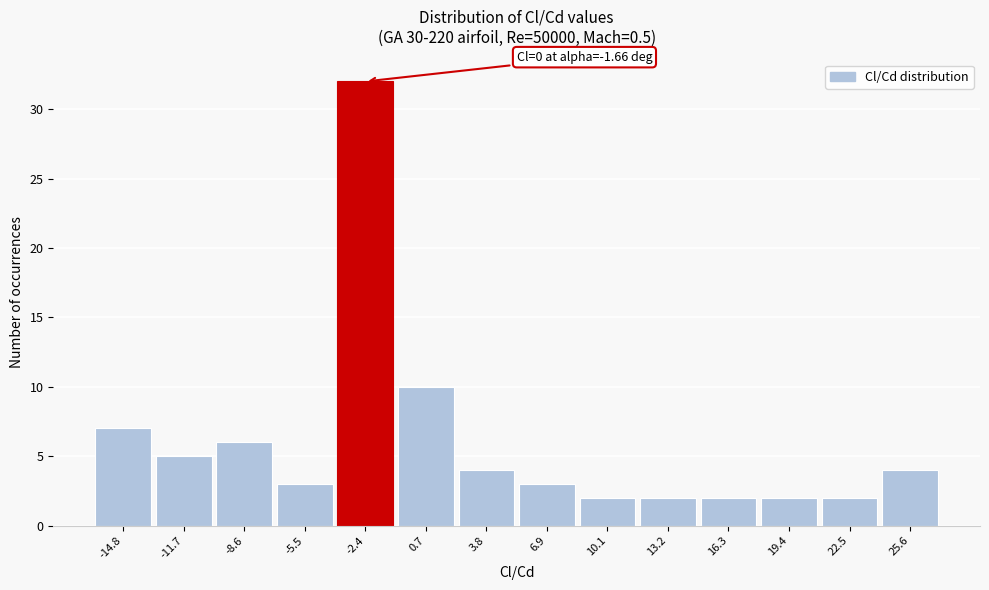

Over which range of the x-axis is the bar tallest?

-4.0 to -1.0